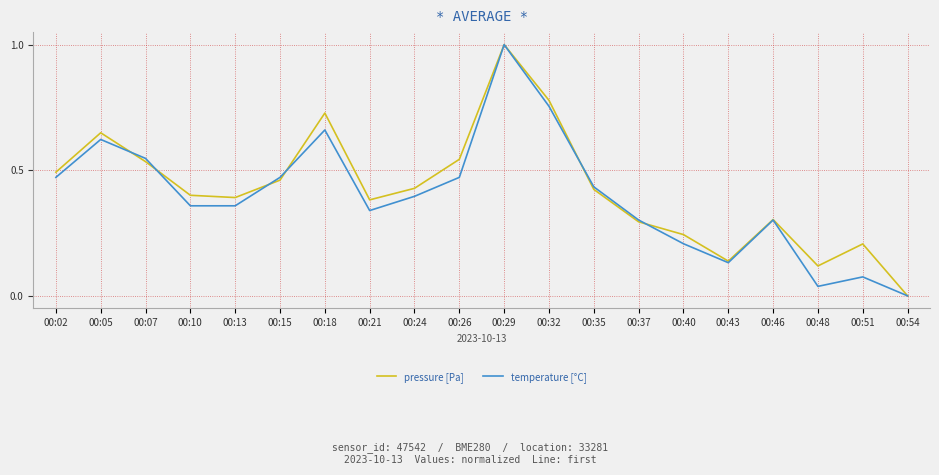

At which label does temperature [°C] reach its peak?

00:29